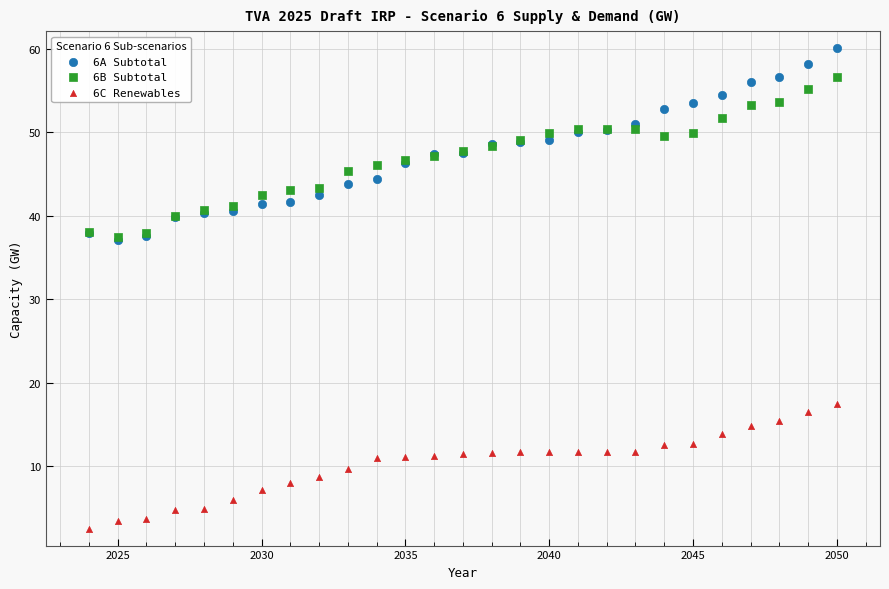

Which series contains the highest Y value?

6A Subtotal